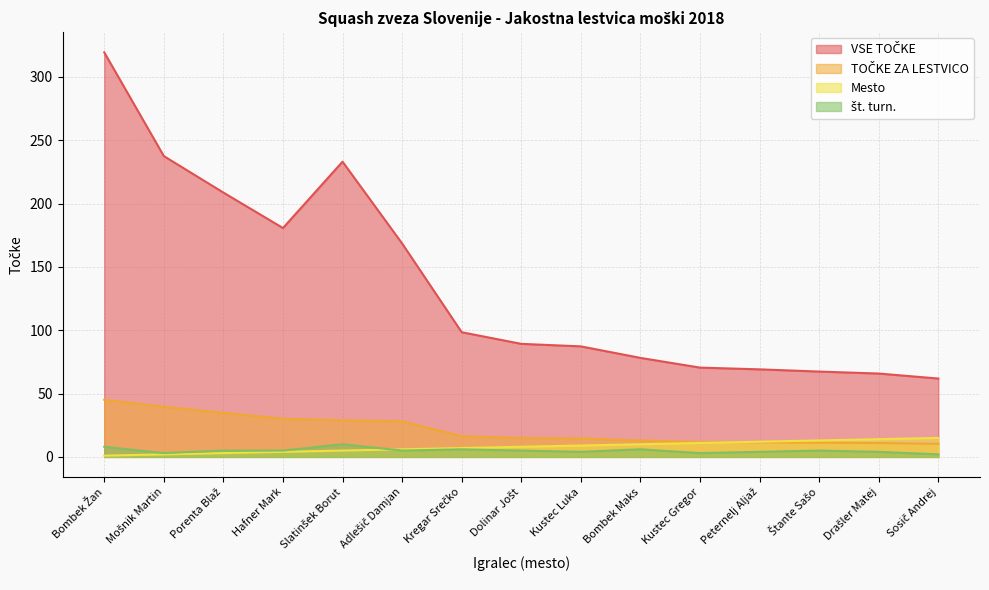

What is the value of the št. turn. point at the 1st from the left?

8.0